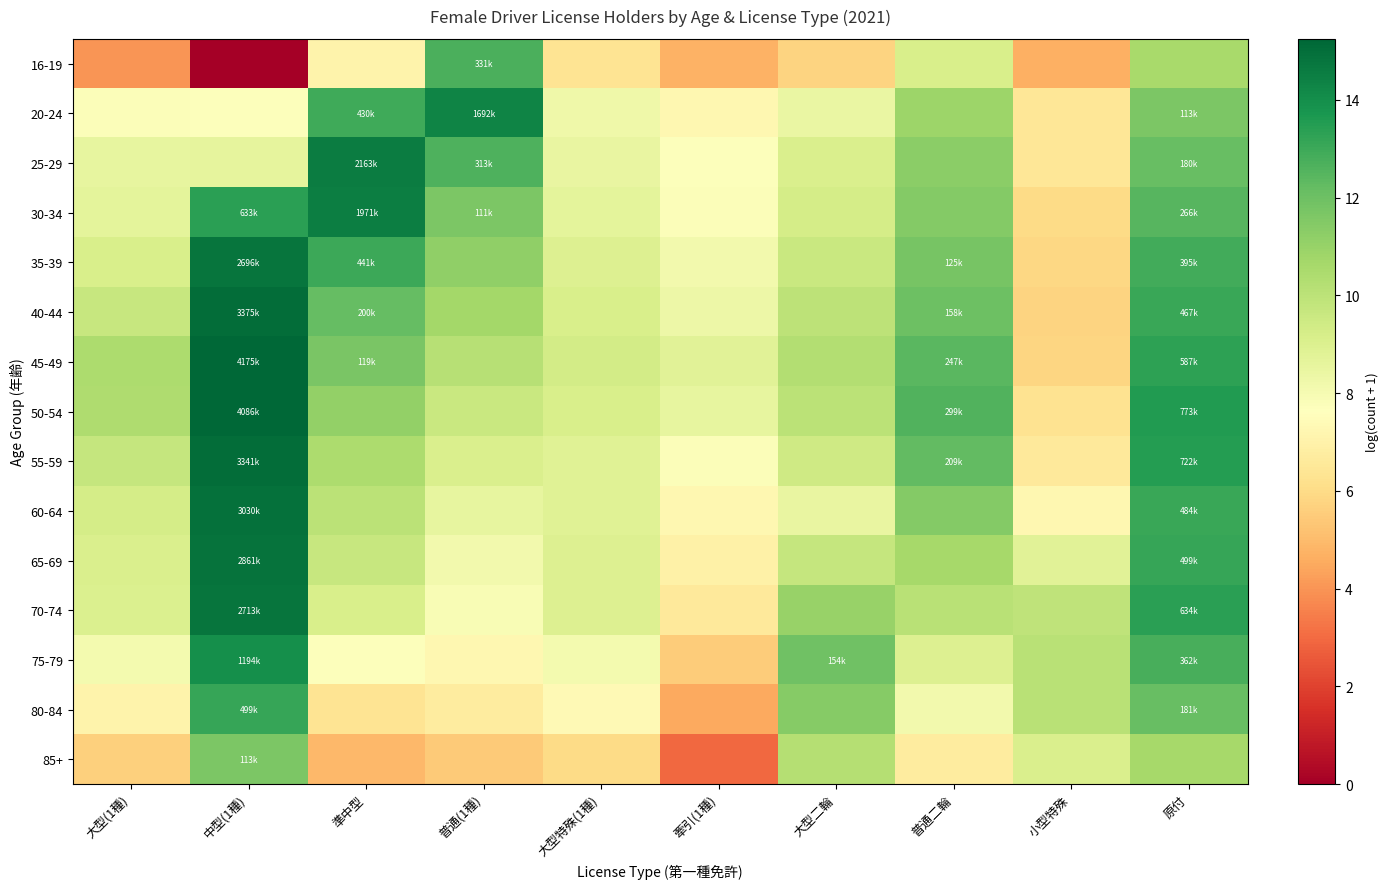

Rank the series by their maximum value, from highest to lowest.

45-49, 50-54, 40-44, 55-59, 60-64, 65-69, 70-74, 35-39, 25-29, 30-34, 20-24, 75-79, 80-84, 16-19, 85+